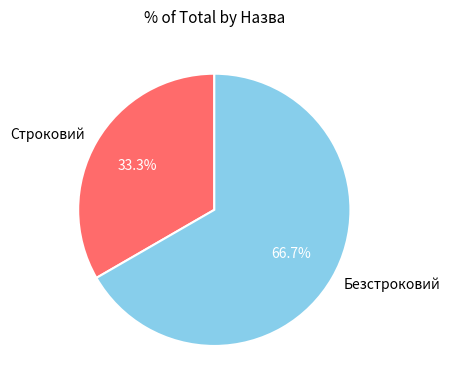

To the nearest percent, what is the difference between the Безстроковий and Строковий slice percentages?

33%